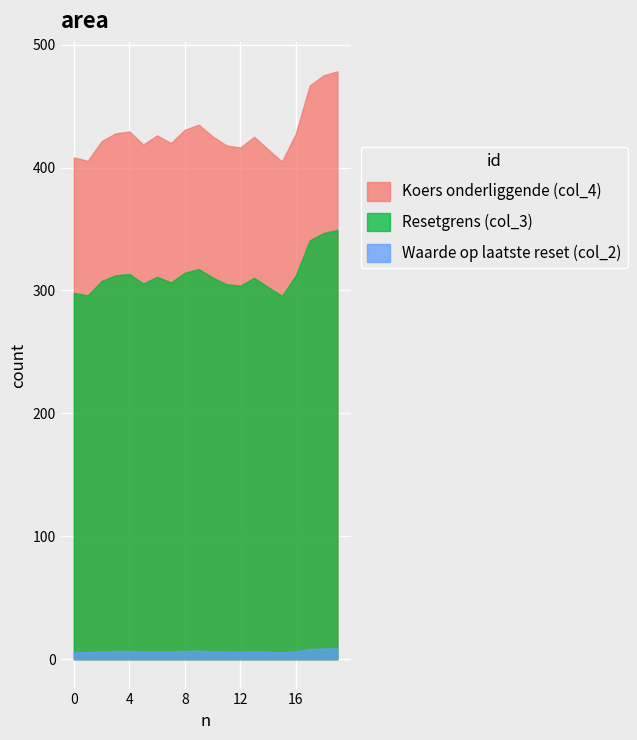

What is the sum of all Resetgrens (col_3) values?

6259.5